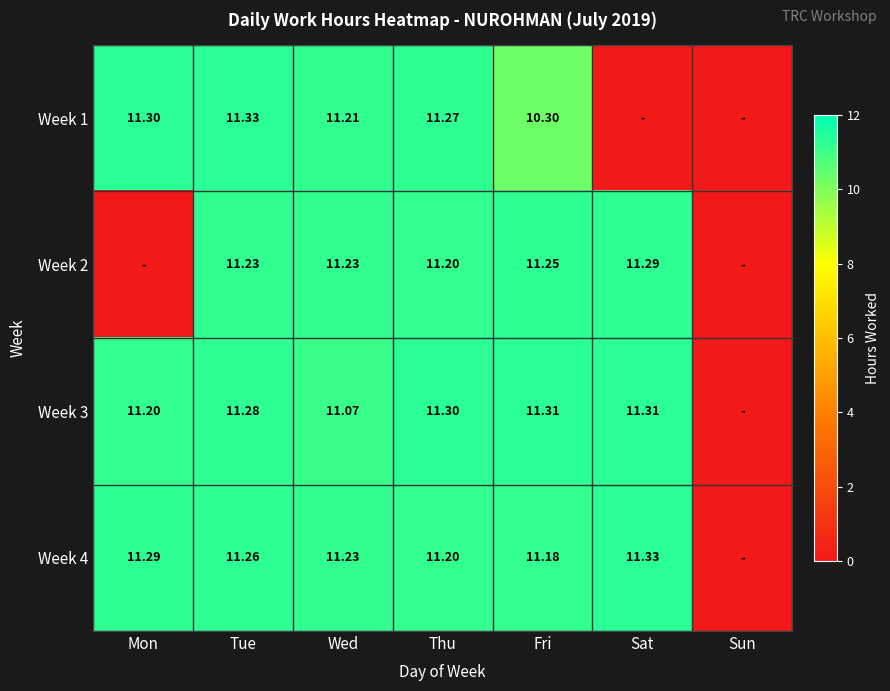

Is the value of Week 1 at Thu greater than the value of Week 4 at Wed?

Yes